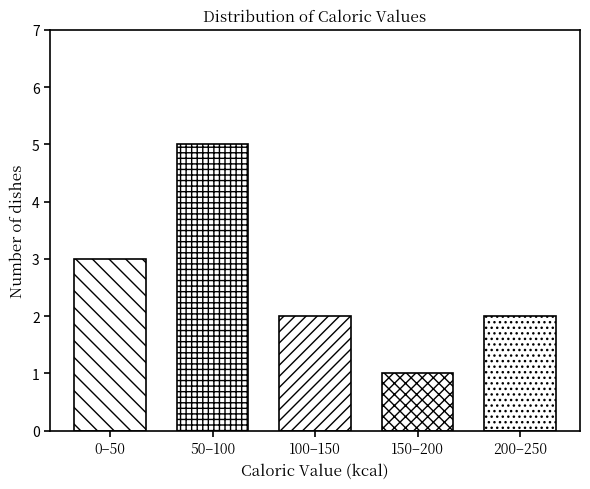

Reading left to right, transcribe all the data shown in this chart.

3	5	2	1	2